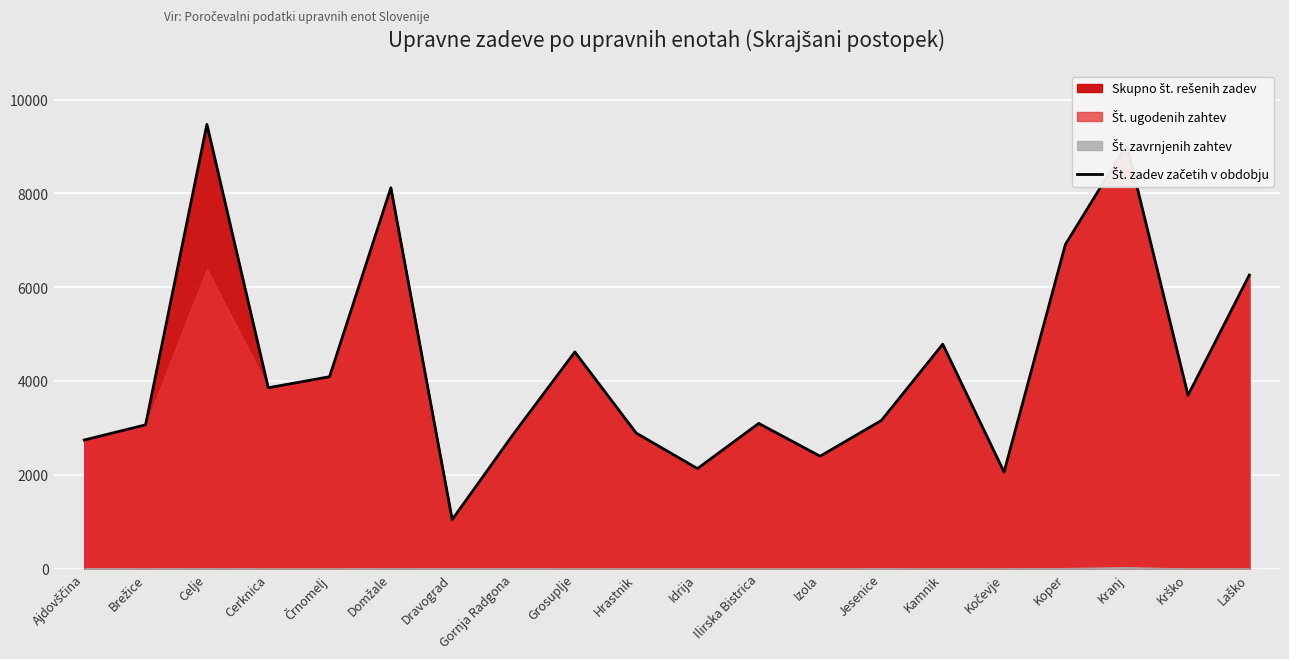

Read the value at Gornja Radgona, to the nearest 10.

2870